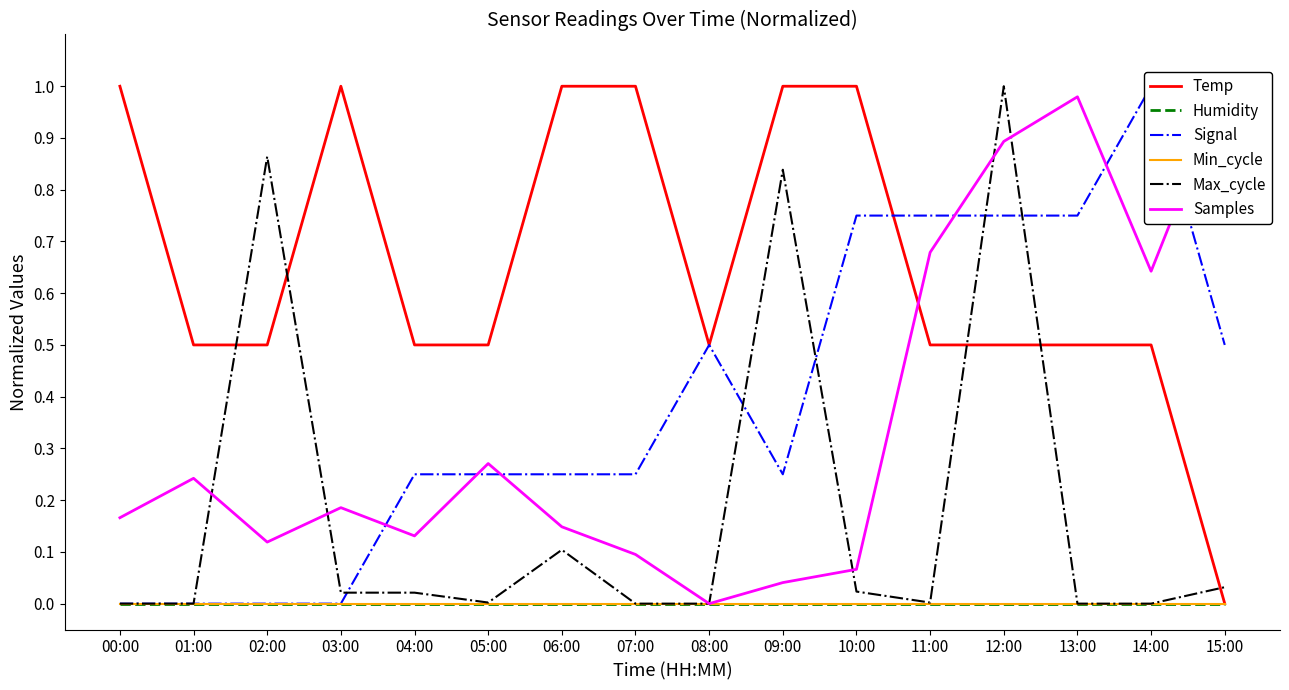

Between 06:00 and 14:00, which series saw the biggest shift?

Signal